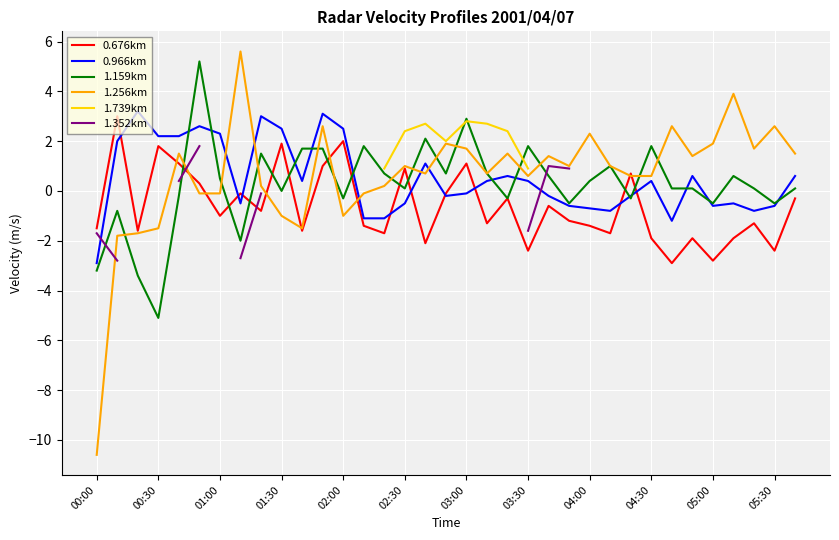

What is the maximum value for 1.256km?

5.6